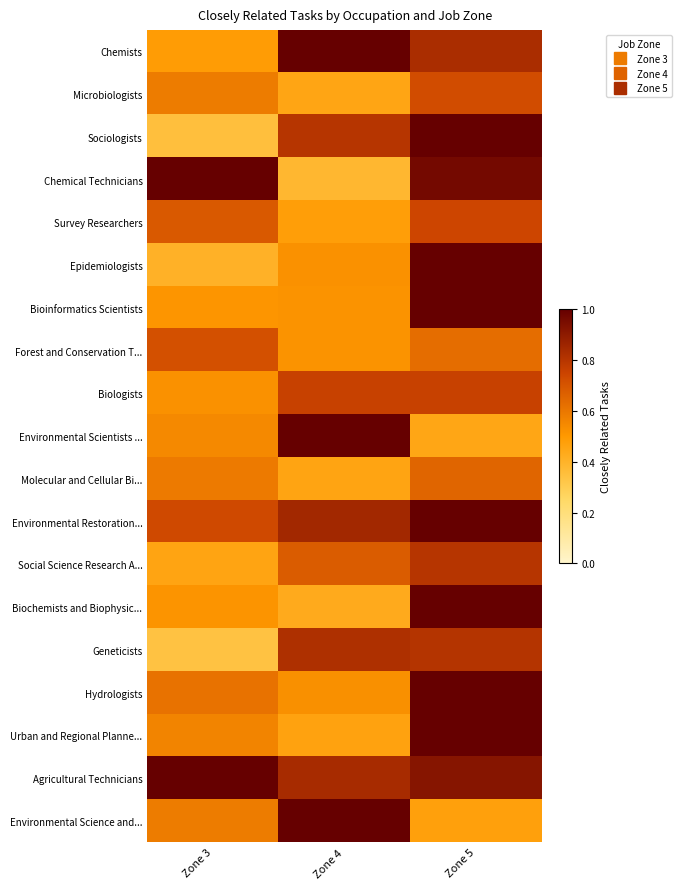

Reading right to left, what are all the values shown in this chart?

Chemists: Zone 5=0.8	Zone 4=1.0	Zone 3=0.5
Microbiologists: Zone 5=0.7	Zone 4=0.4	Zone 3=0.6
Sociologists: Zone 5=1.0	Zone 4=0.8	Zone 3=0.3
Chemical Technicians: Zone 5=1.0	Zone 4=0.4	Zone 3=1.0
Survey Researchers: Zone 5=0.7	Zone 4=0.5	Zone 3=0.7
Epidemiologists: Zone 5=1.0	Zone 4=0.5	Zone 3=0.4
Bioinformatics Scientists: Zone 5=1.0	Zone 4=0.5	Zone 3=0.5
Forest and Conservation T...: Zone 5=0.6	Zone 4=0.5	Zone 3=0.7
Biologists: Zone 5=0.8	Zone 4=0.8	Zone 3=0.5
Environmental Scientists ...: Zone 5=0.4	Zone 4=1.0	Zone 3=0.5
Molecular and Cellular Bi...: Zone 5=0.7	Zone 4=0.5	Zone 3=0.6
Environmental Restoration...: Zone 5=1.0	Zone 4=0.9	Zone 3=0.7
Social Science Research A...: Zone 5=0.8	Zone 4=0.7	Zone 3=0.5
Biochemists and Biophysic...: Zone 5=1.0	Zone 4=0.4	Zone 3=0.5
Geneticists: Zone 5=0.8	Zone 4=0.8	Zone 3=0.3
Hydrologists: Zone 5=1.0	Zone 4=0.5	Zone 3=0.6
Urban and Regional Planne...: Zone 5=1.0	Zone 4=0.5	Zone 3=0.6
Agricultural Technicians: Zone 5=0.9	Zone 4=0.8	Zone 3=1.0
Environmental Science and...: Zone 5=0.5	Zone 4=1.0	Zone 3=0.6